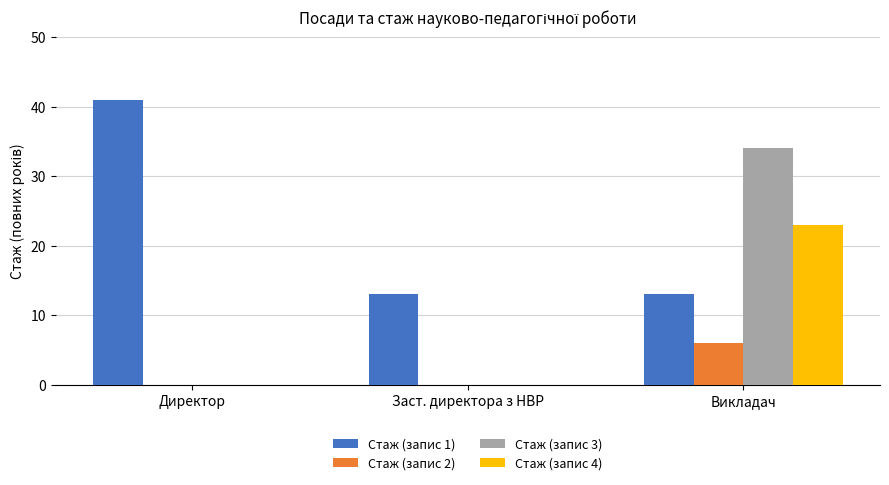

Are the bars grouped side by side (vs. stacked)?

Yes